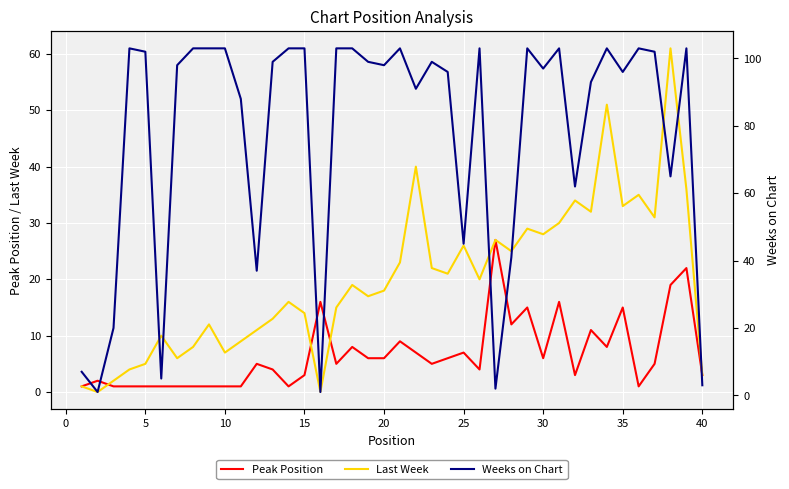

How many lines are shown in the chart?

3